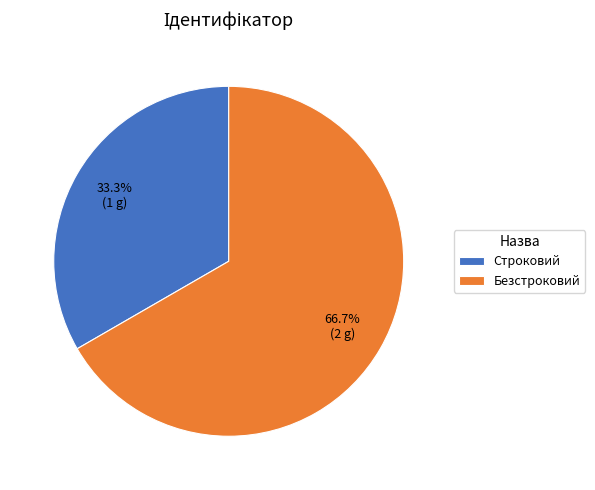

What is the ratio of the value at Строковий to the value at Безстроковий?

0.5